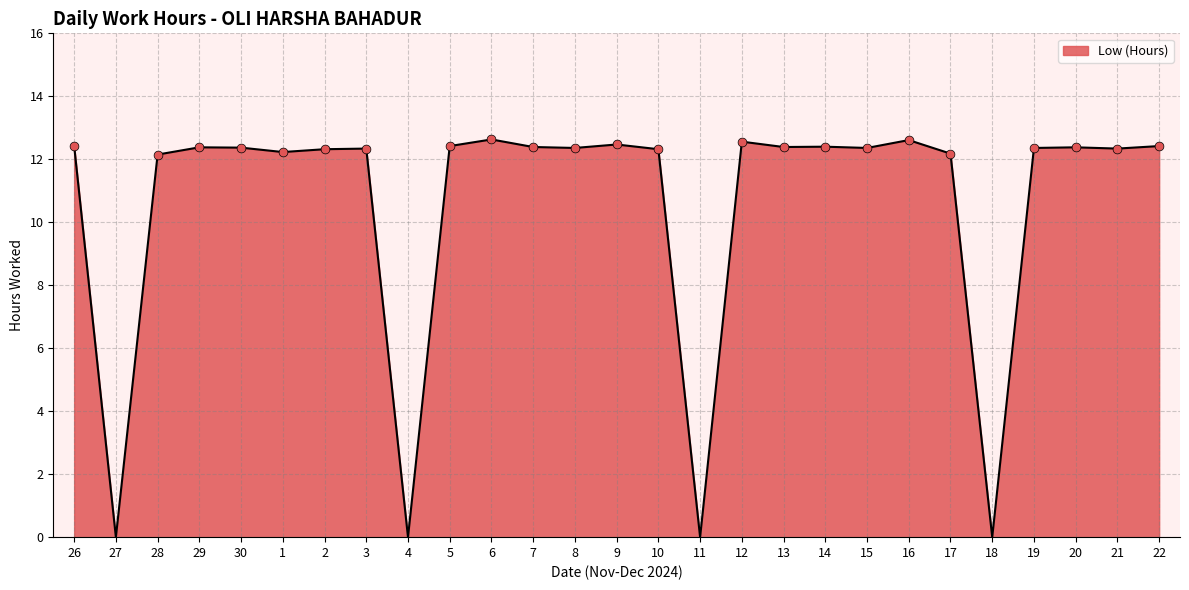

What is the change in value from 26 to 18?

-12.4